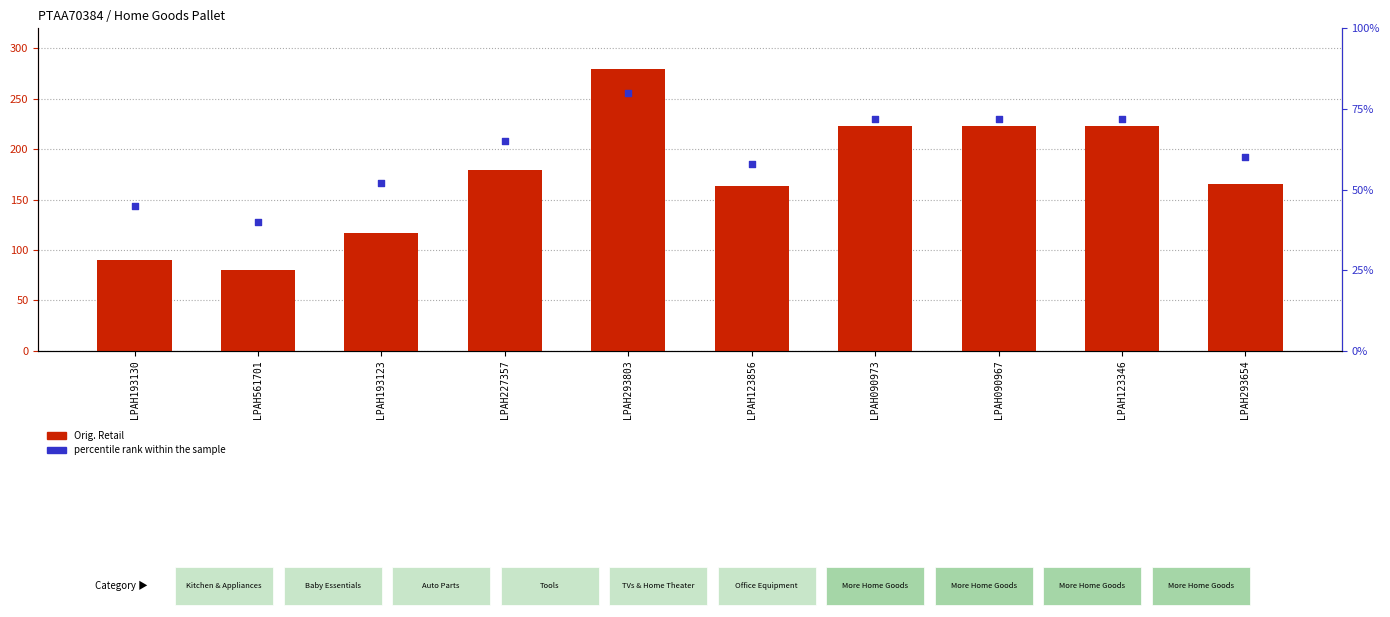

Which series reaches the maximum Y coordinate?

Orig. Retail